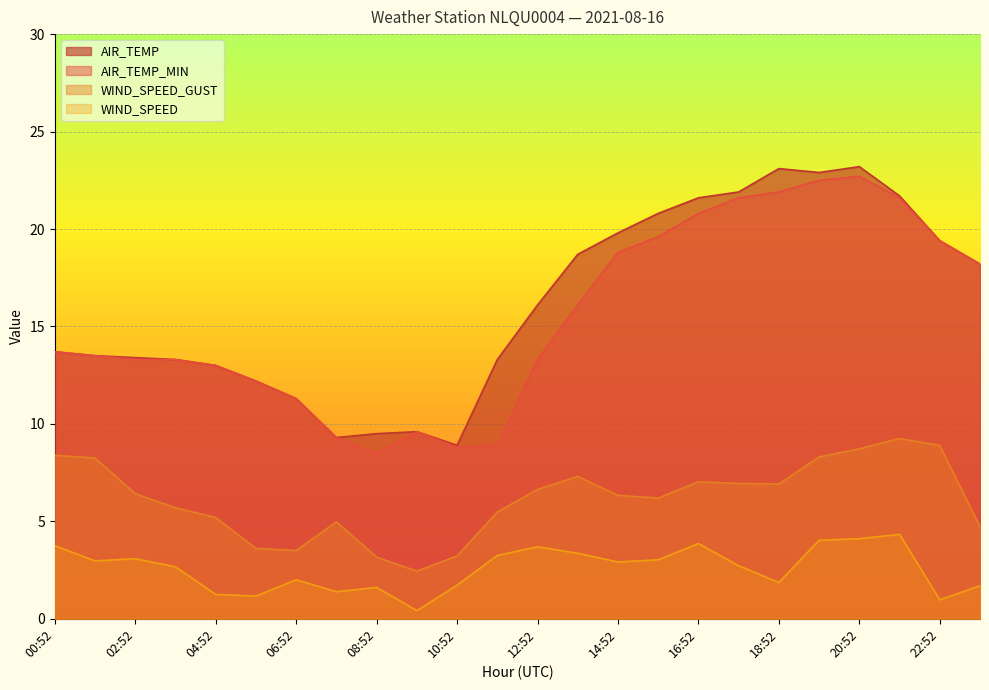

True or false: WIND_SPEED has a value of 5.3 at 11:52.

False